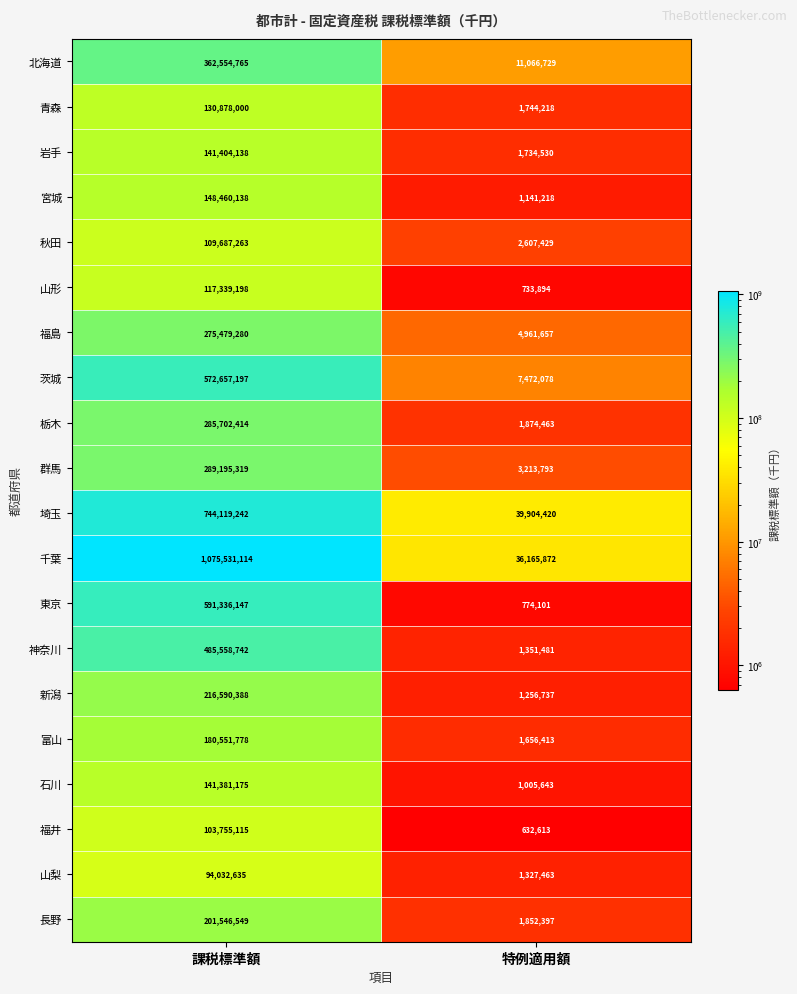

Between 課税標準額 and 特例適用額, which series saw the biggest shift?

千葉